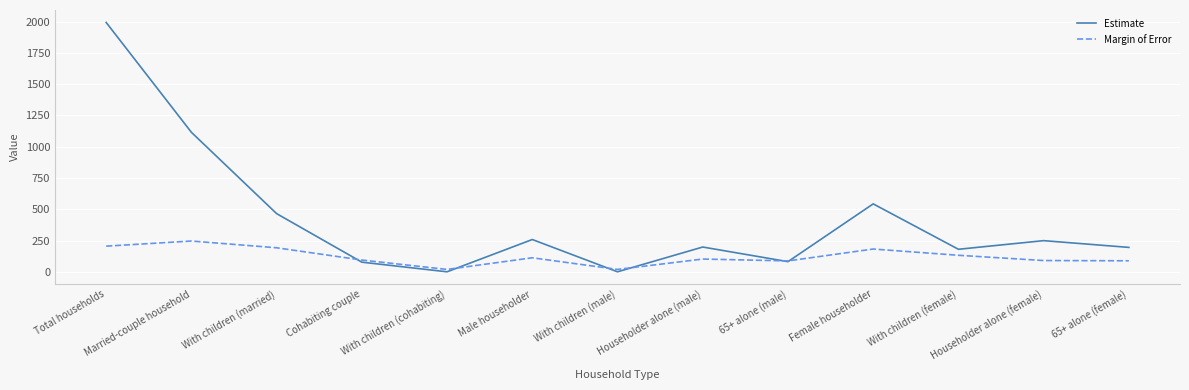

At which label is Margin of Error closest to 132?

With children (female)